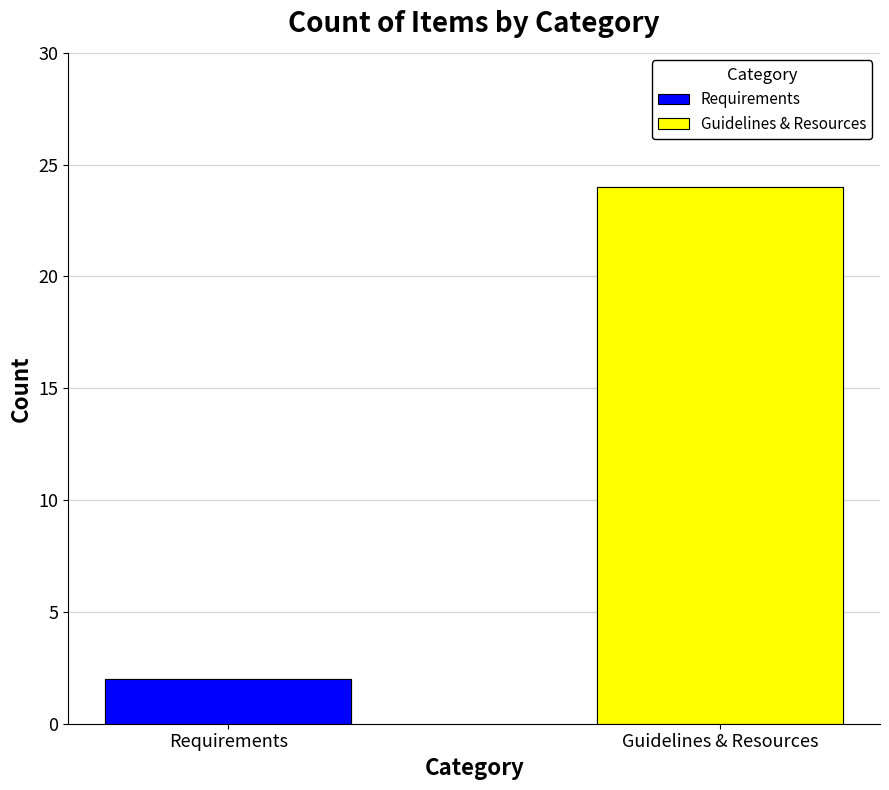

What is the label of the 2nd bar from the left?

Guidelines & Resources